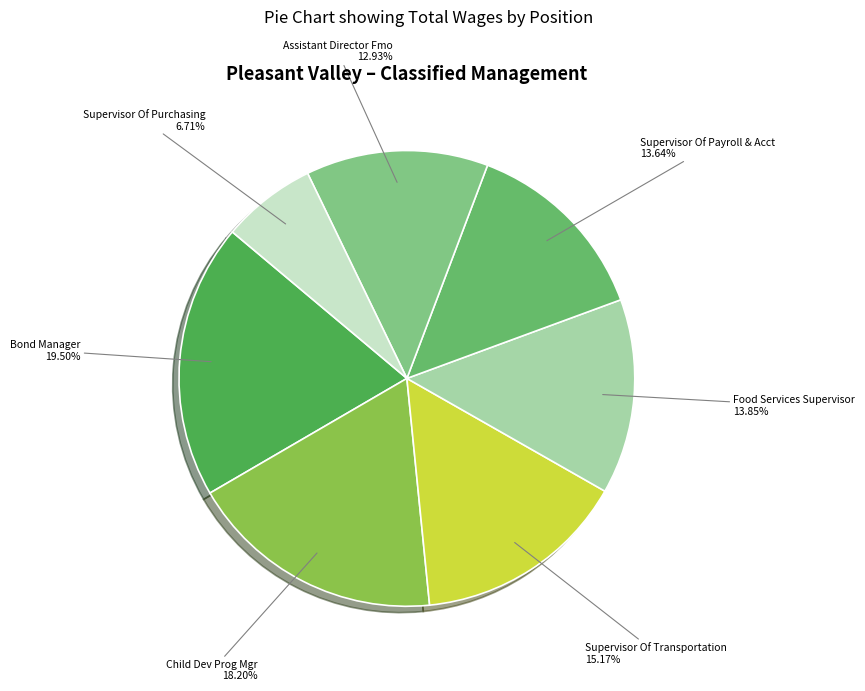

What is the ratio of the value at Supervisor Of Transportation to the value at Food Services Supervisor?

1.1